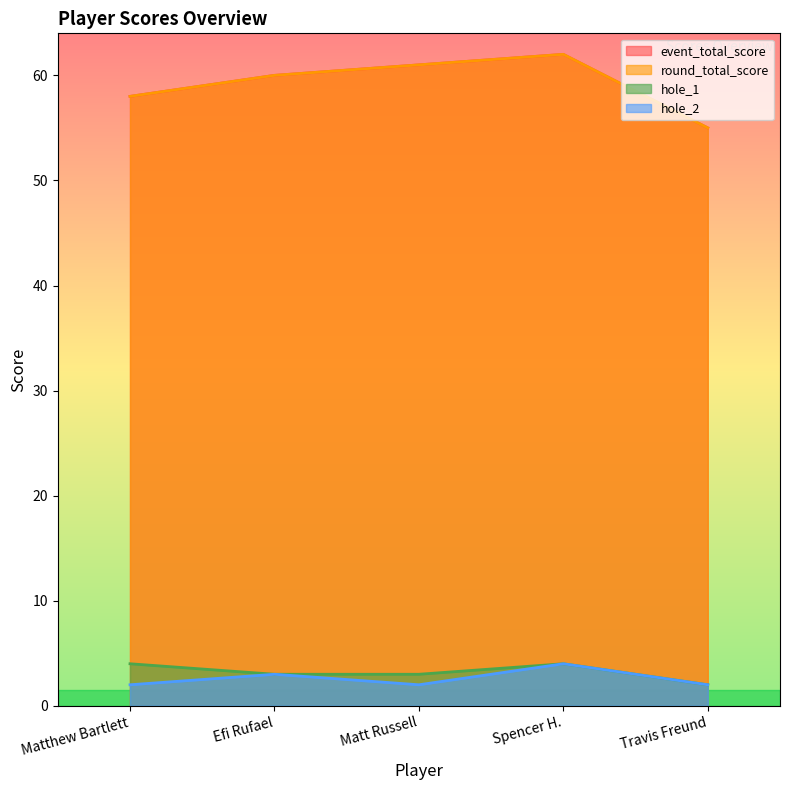

Is the value of round_total_score at Efi Rufael greater than the value of hole_2 at Efi Rufael?

Yes